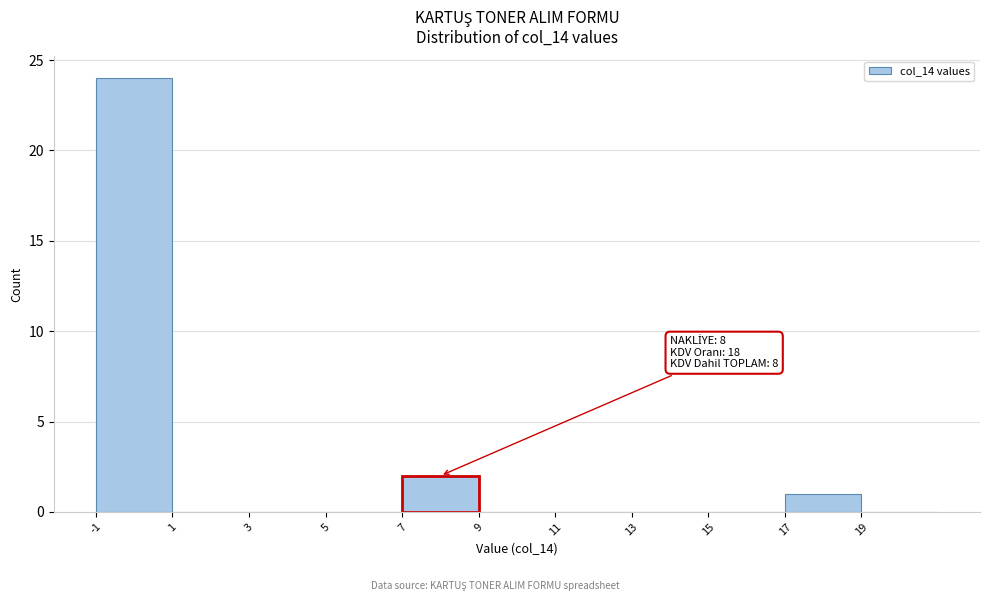

Over which range of the x-axis is the bar tallest?

-1 to 1